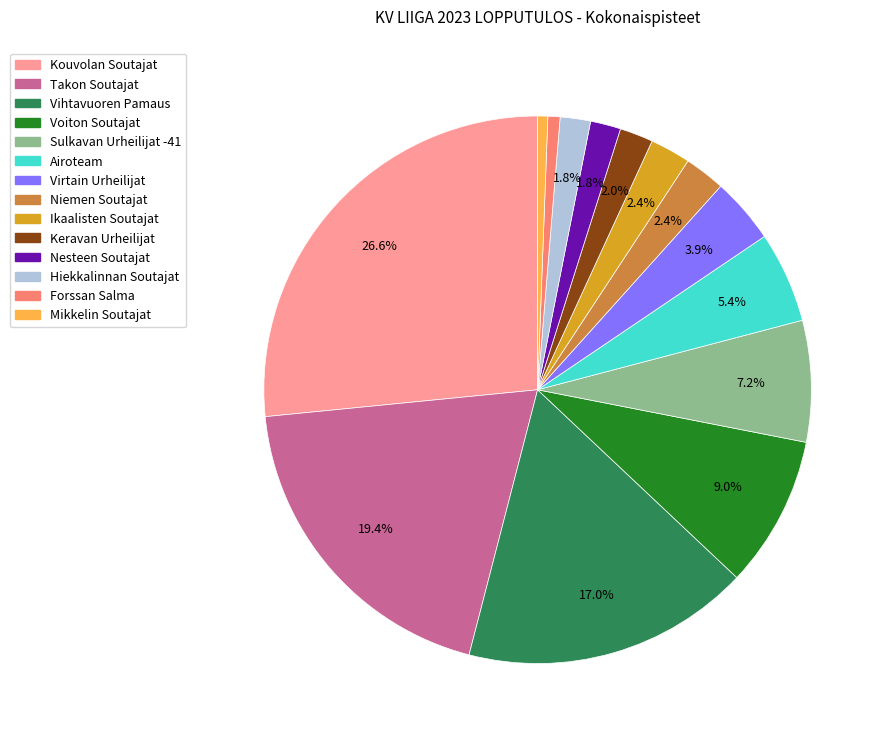

What is the total percentage of Ikaalisten Soutajat and Vihtavuoren Pamaus?

19.4%